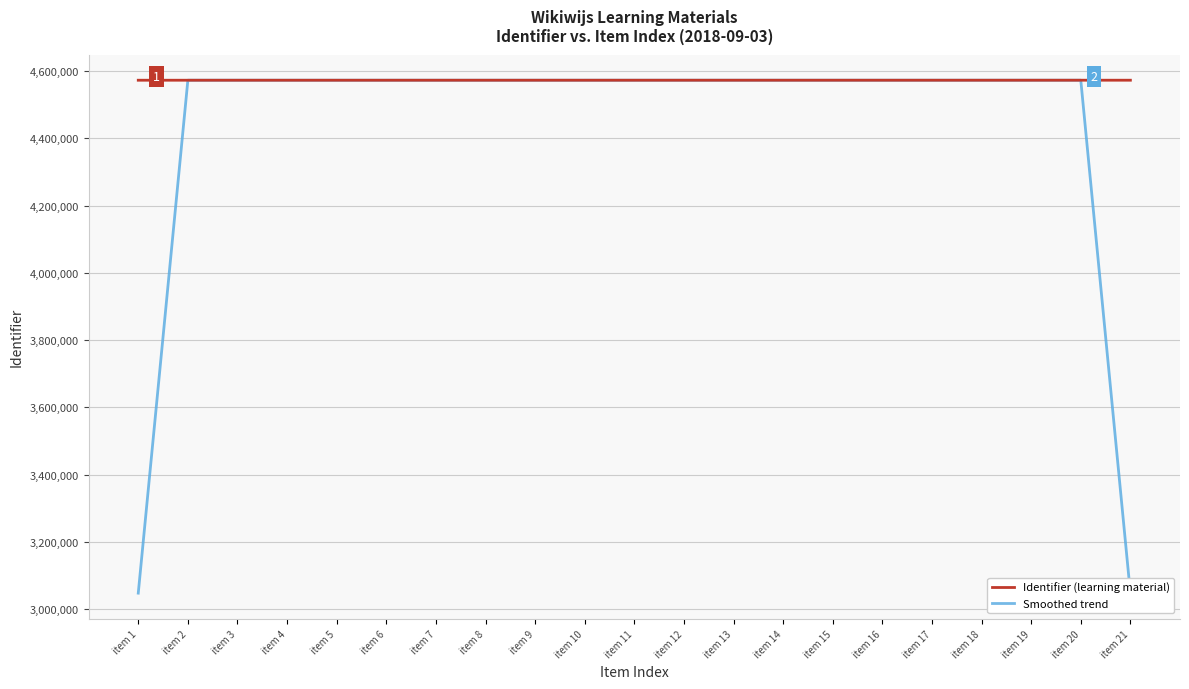

Which series has the widest spread of values?

Smoothed trend